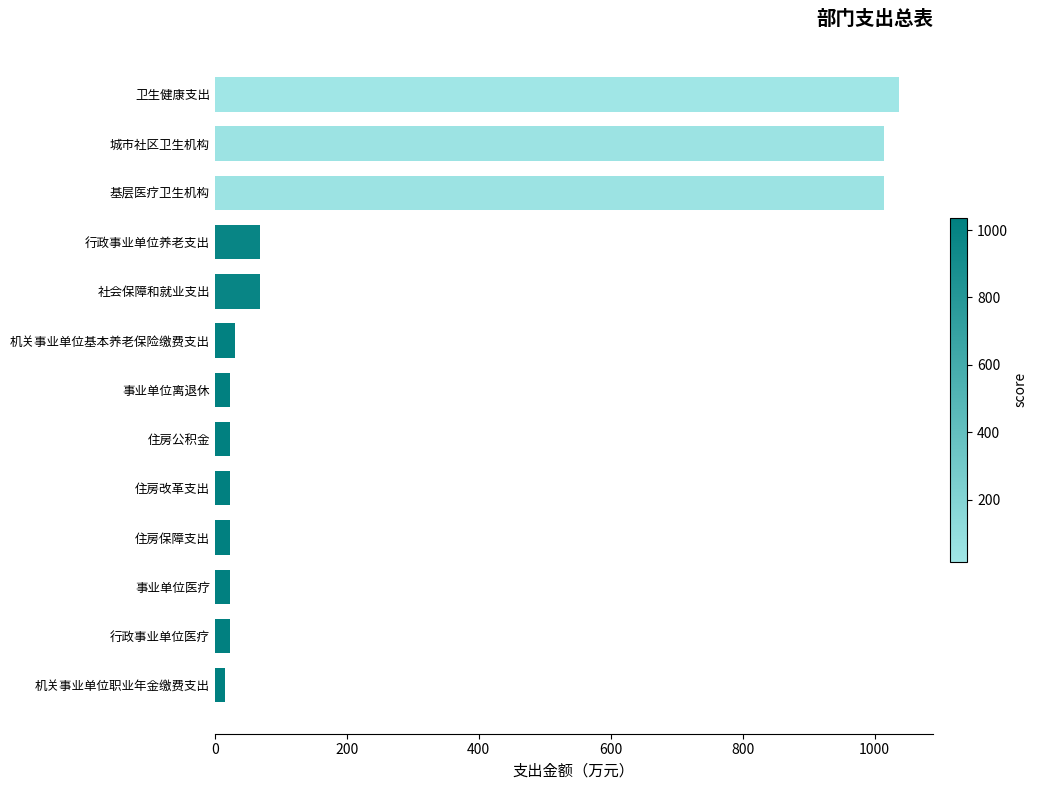

Read the value at 住房保障支出.

22.7